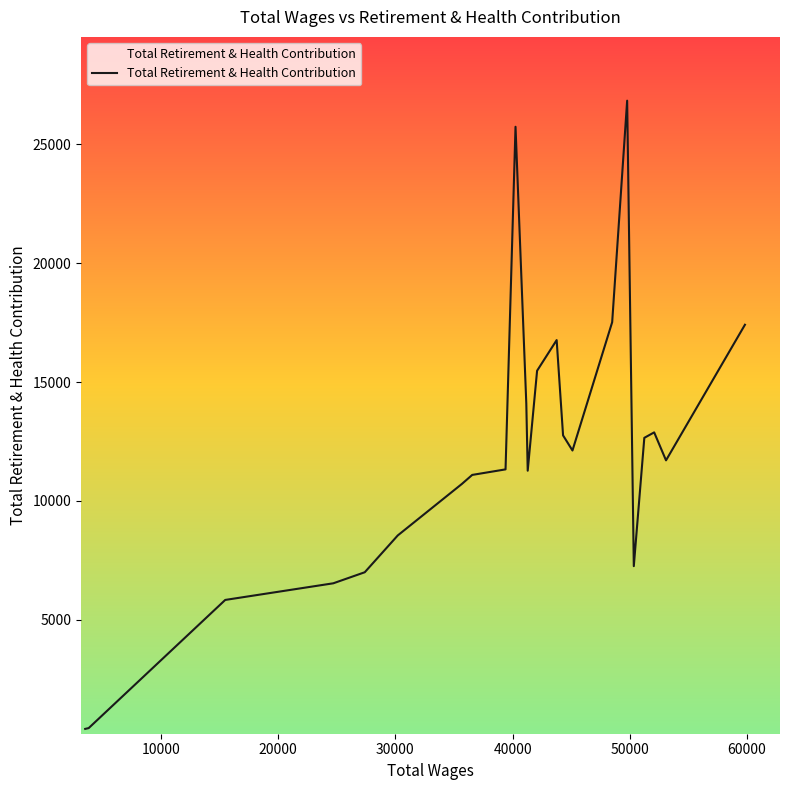

What is the maximum value shown in the chart?

26838